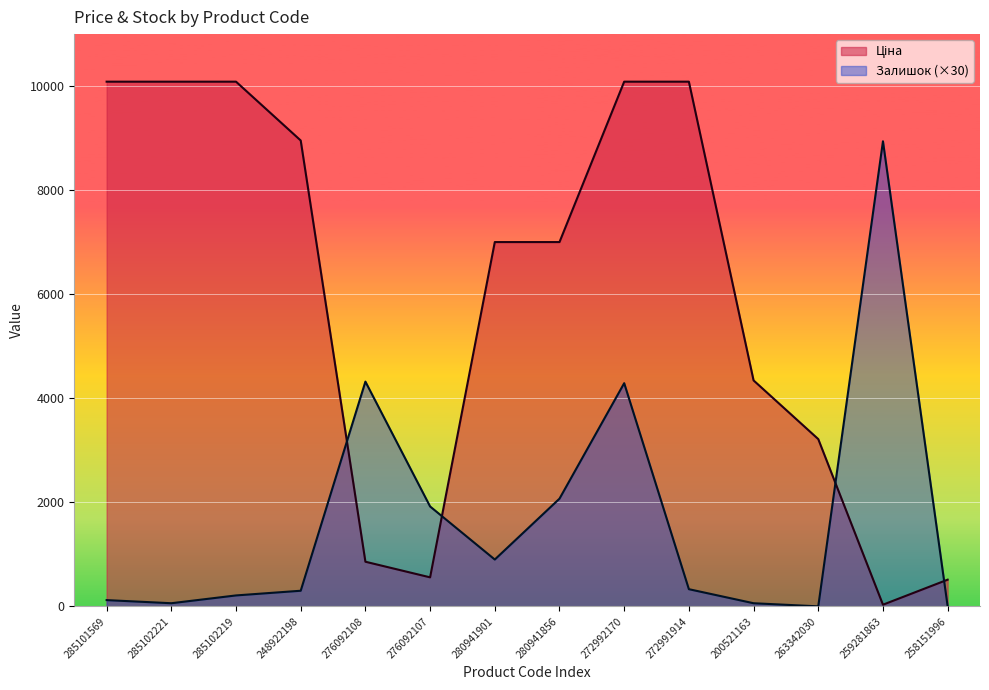

What is the sum of all Залишок values?

23520.0